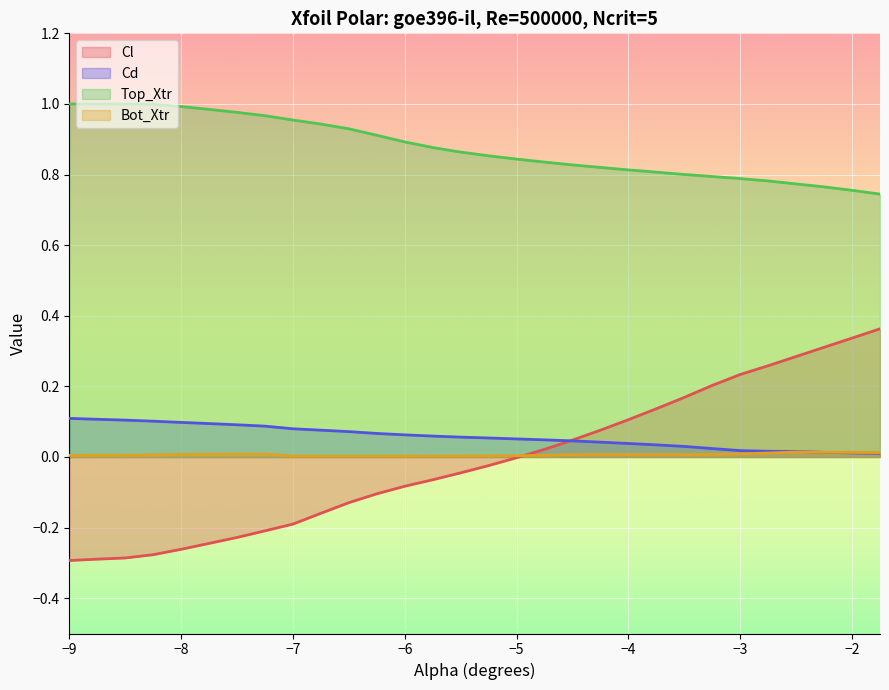

Which series changed the most between −6 and −2?

Cl